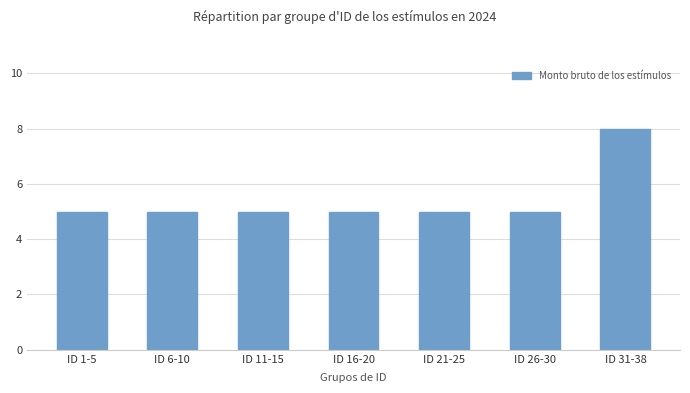

What is the ratio of the value at ID 11-15 to the value at ID 26-30?

1.0